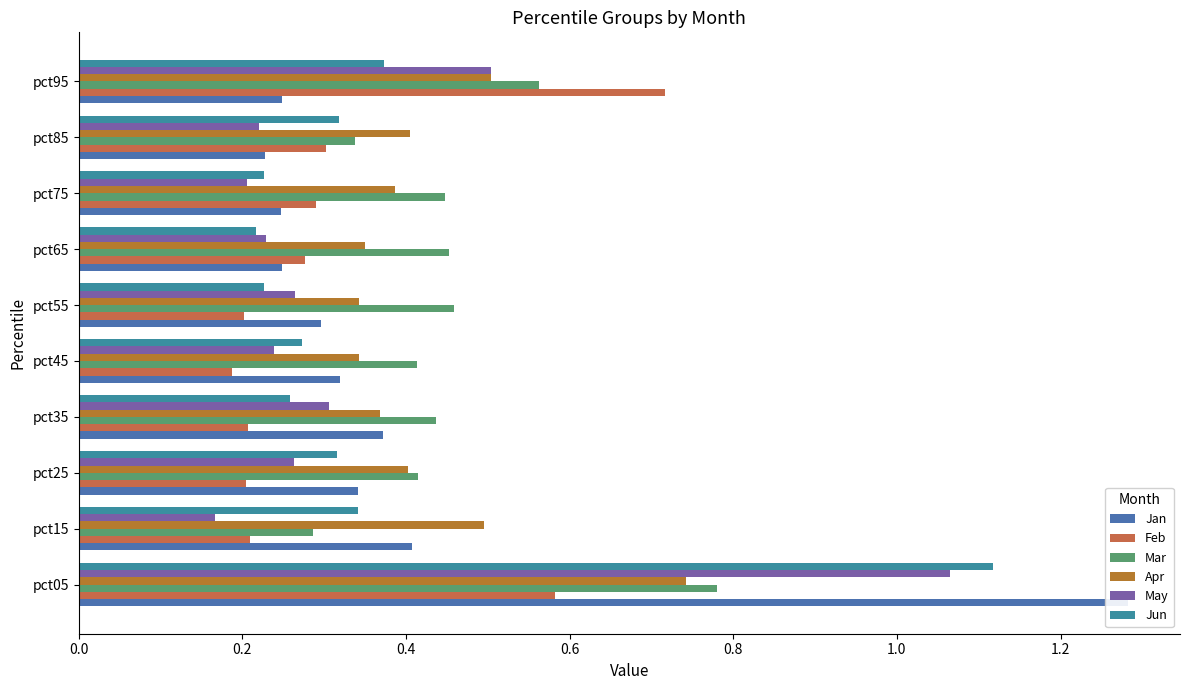

Is it true that Jan equals 0.3 at pct25?

True